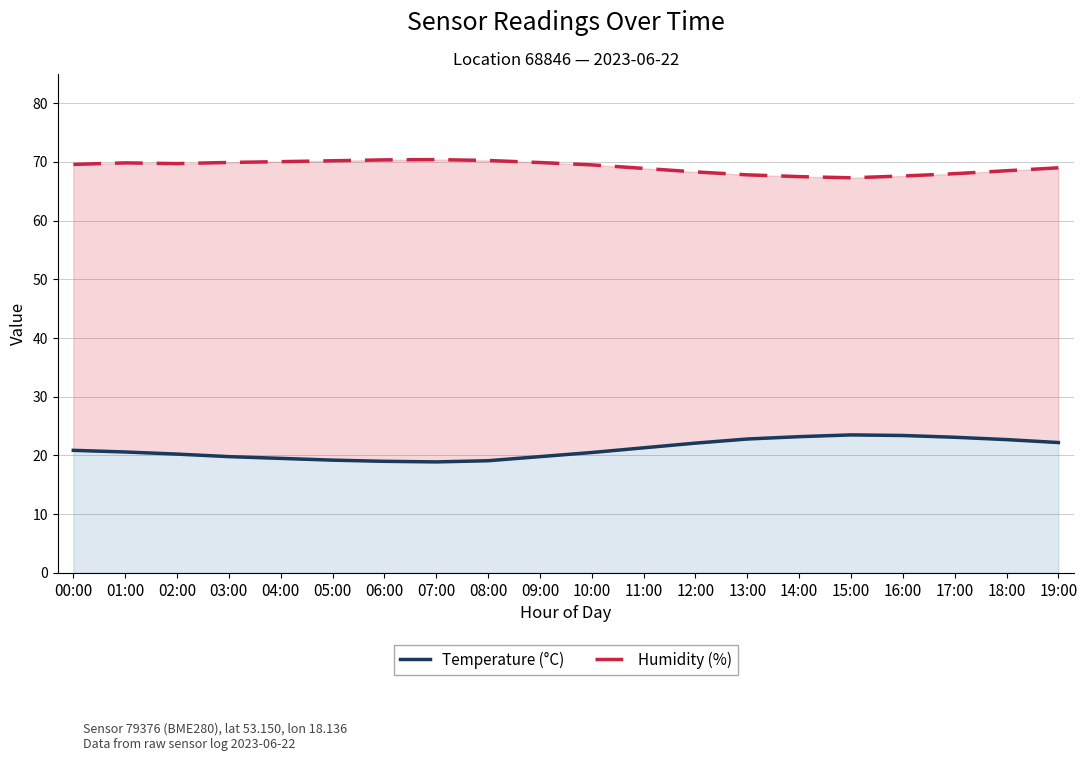

What is the sum of all Humidity (%) values?

1382.6